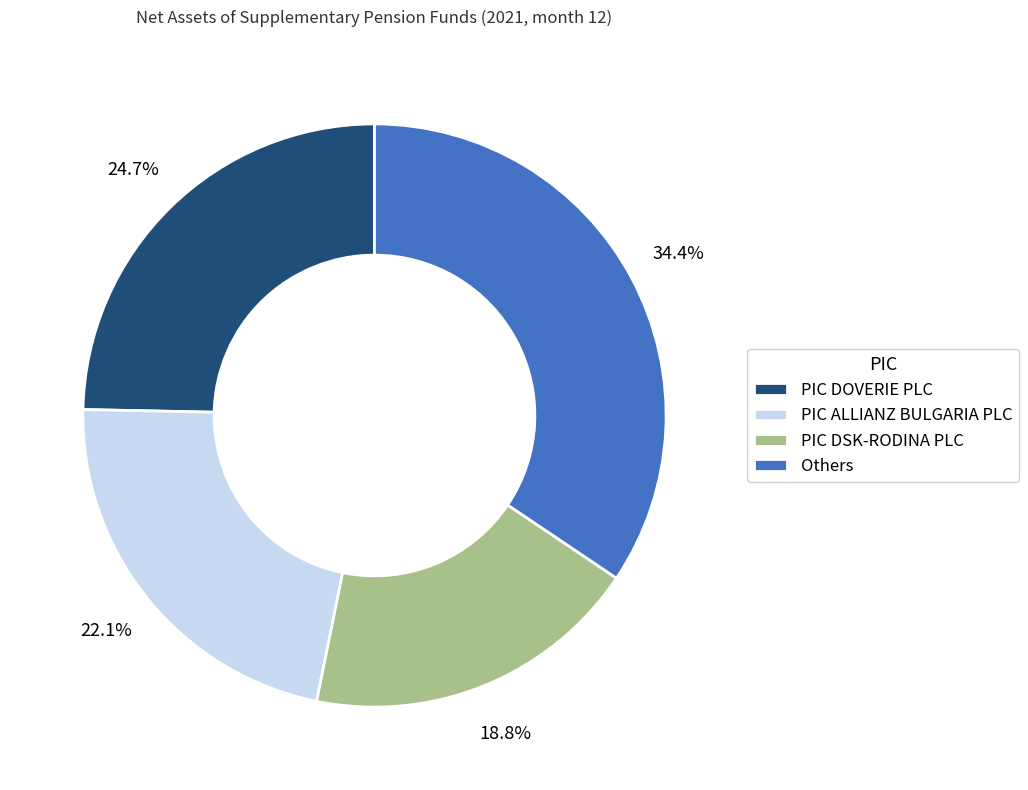

Which category has the biggest portion of the pie?

Others